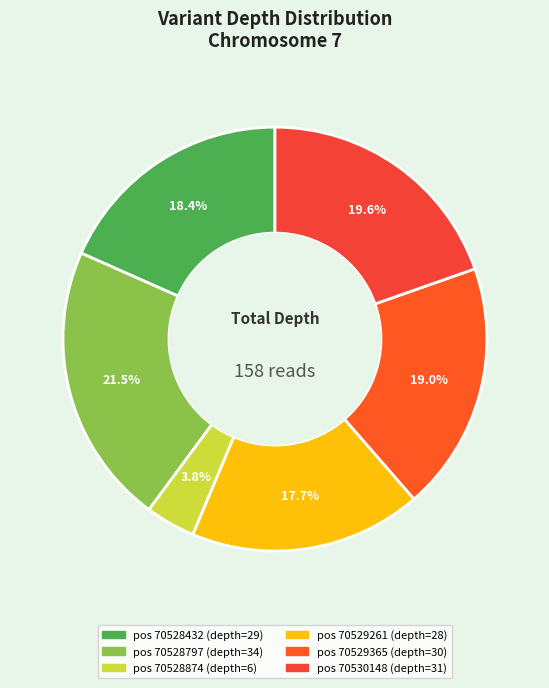

What is the largest slice in the pie chart?

70528797